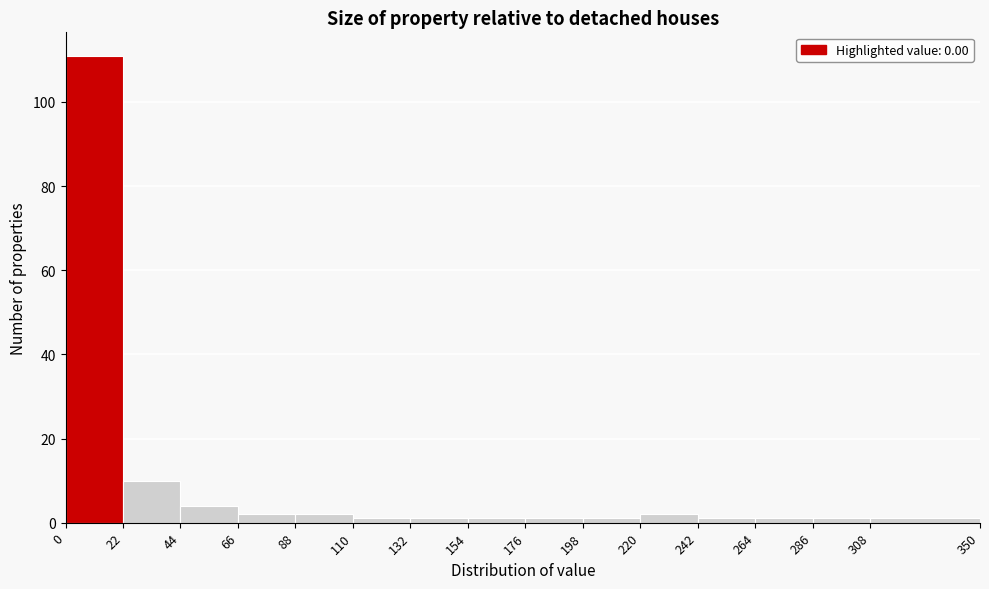

How tall is the bar that spans 66 to 88 on the x-axis? The values are not printed on the chart, so give them approximately, as read against the axis.

2